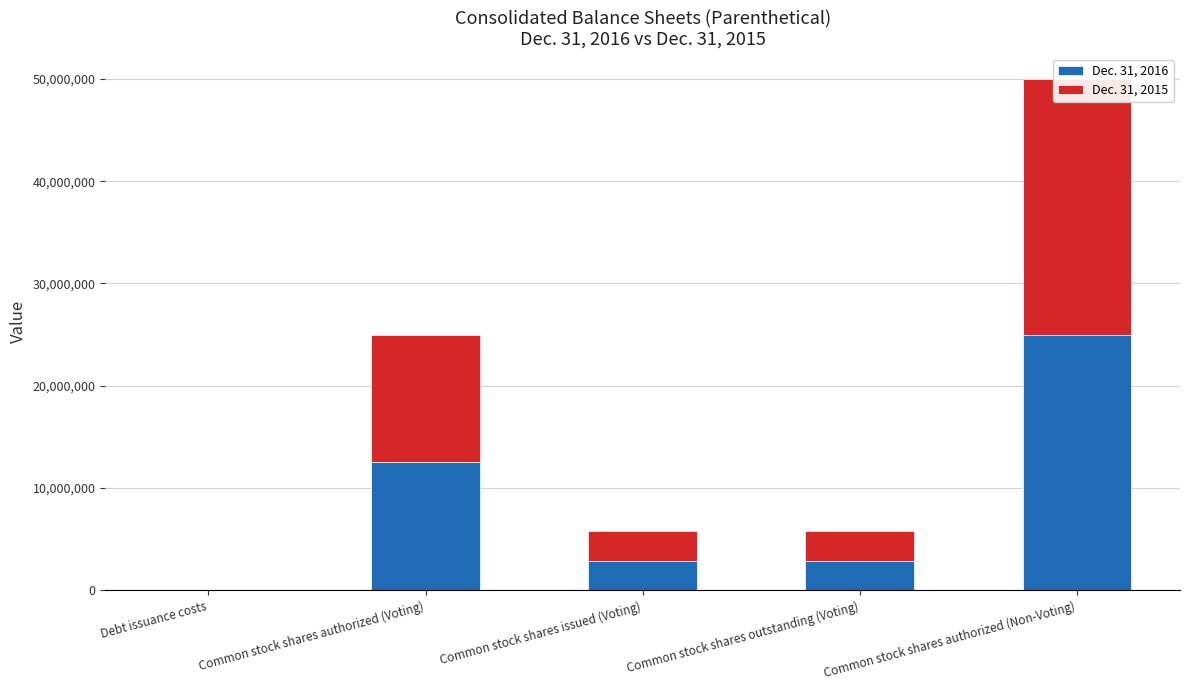

What is the lowest value of the Dec. 31, 2016 series?

2753